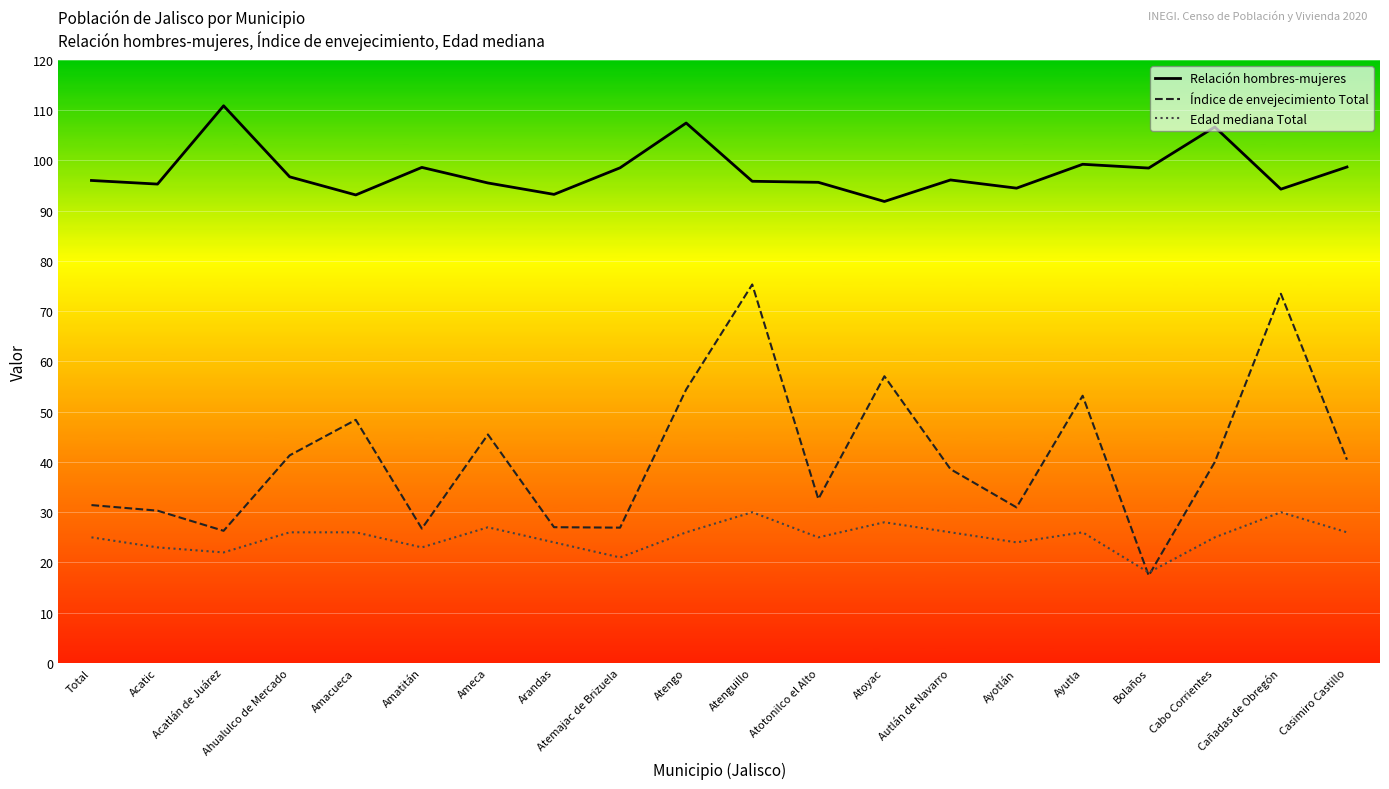

What is the total value across all series at Bolaños?

133.9